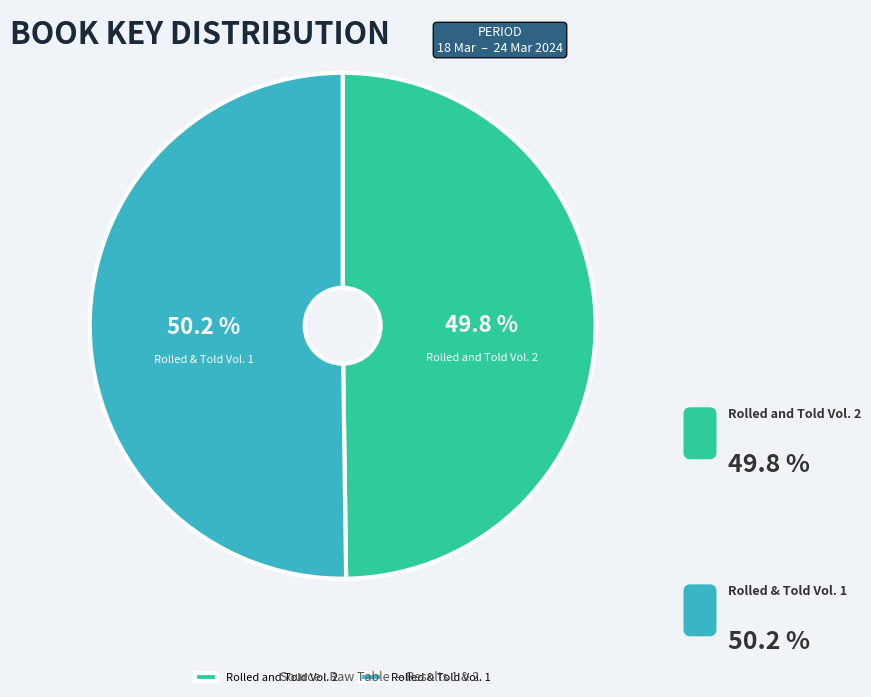

How many segments does this pie chart have?

2